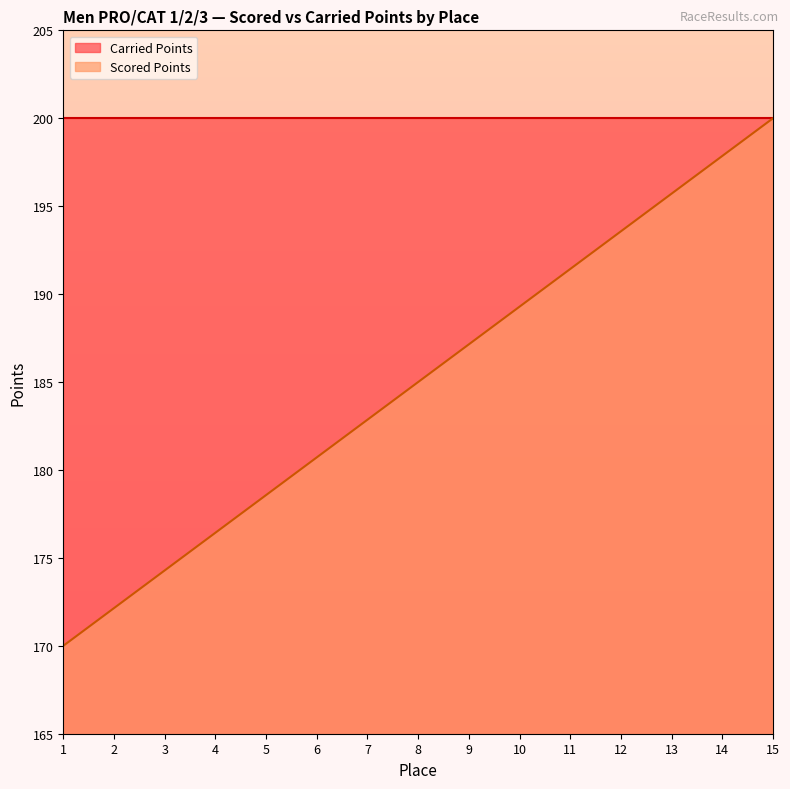

The chart shows a value of 235.7 at 5. True or false?

False